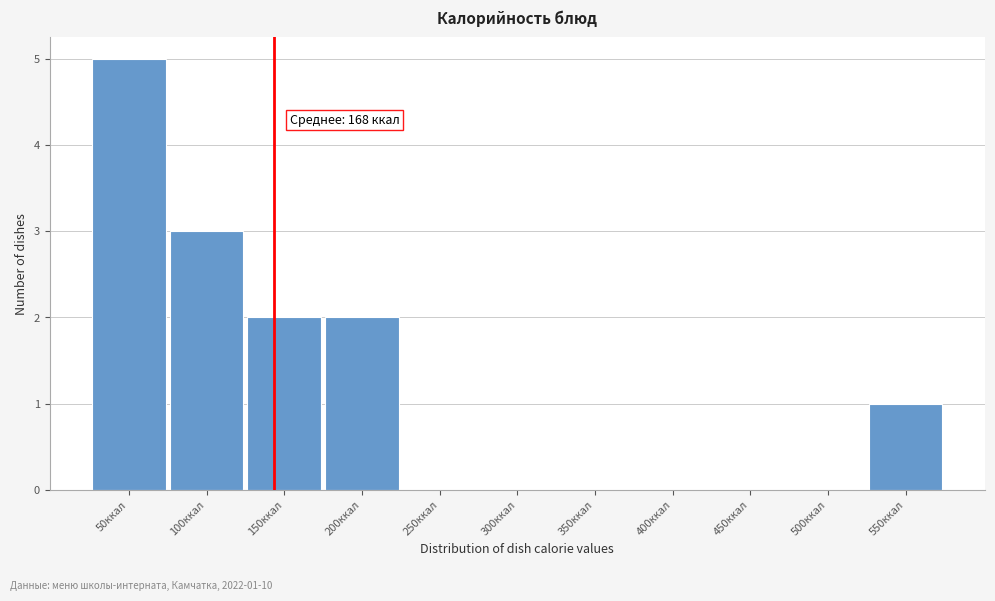

Reading left to right, extract all data points from this chart.

50ккал=5	100ккал=3	150ккал=2	200ккал=2	250ккал=0	300ккал=0	350ккал=0	400ккал=0	450ккал=0	500ккал=0	550ккал=1